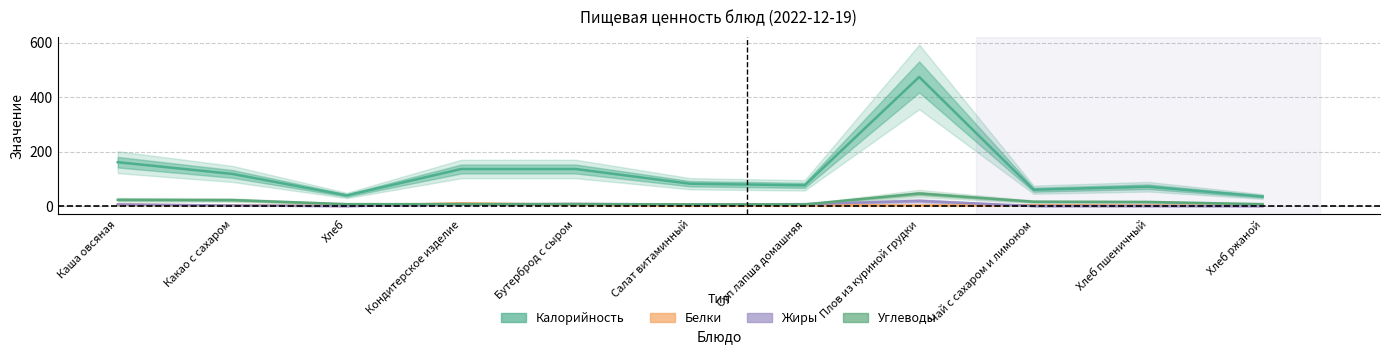

What is the highest value of the Калорийность series?

474